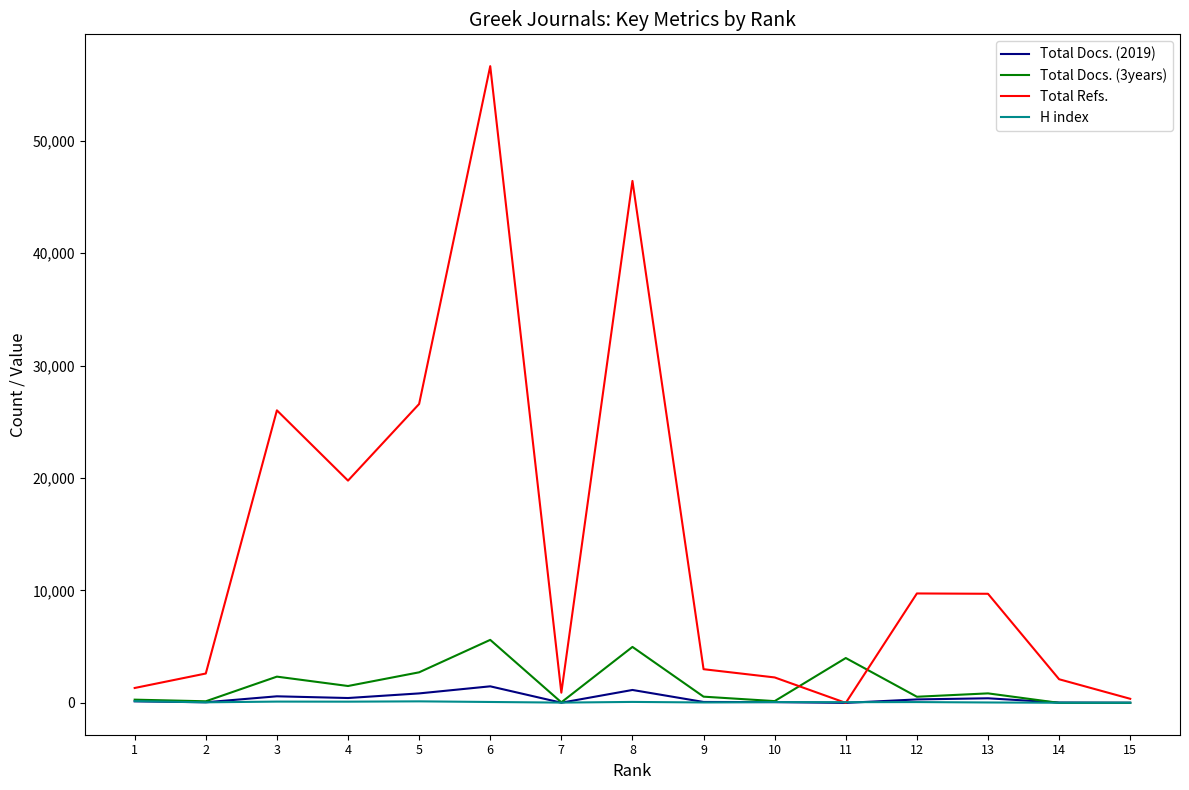

What is the spread (max minus min) of values at 13?

9667